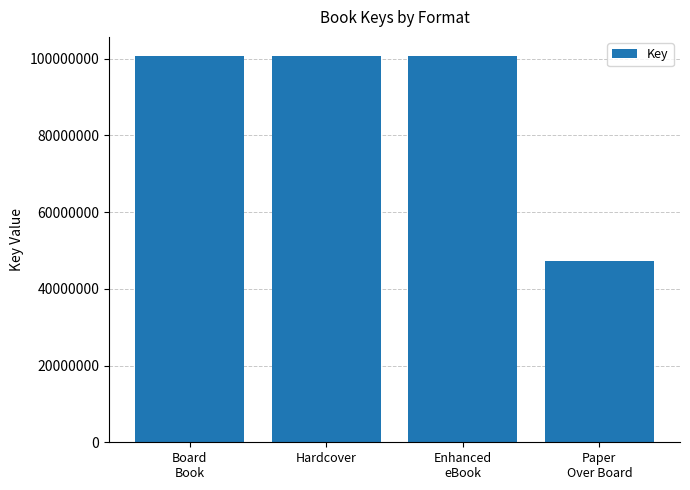

Reading right to left, transcribe all the data shown in this chart.

Paper
Over Board=47234457	Enhanced
eBook=100641598	Hardcover=100641598	Board
Book=100641598